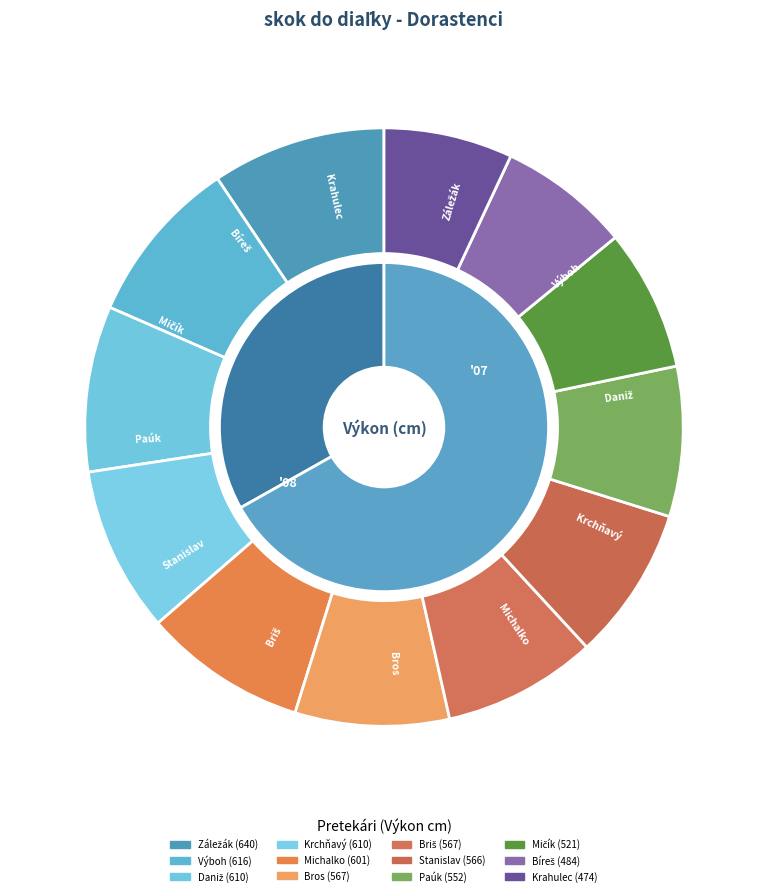

What is the largest slice in the pie chart?

Záležák Šimon